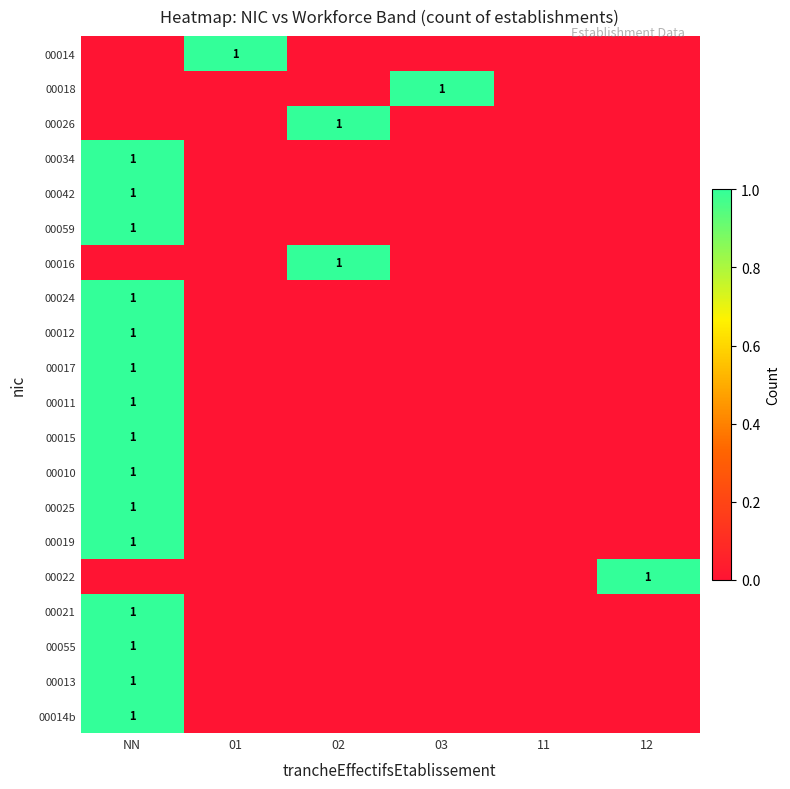

The value of 00021 at NN is 1. True or false?

True